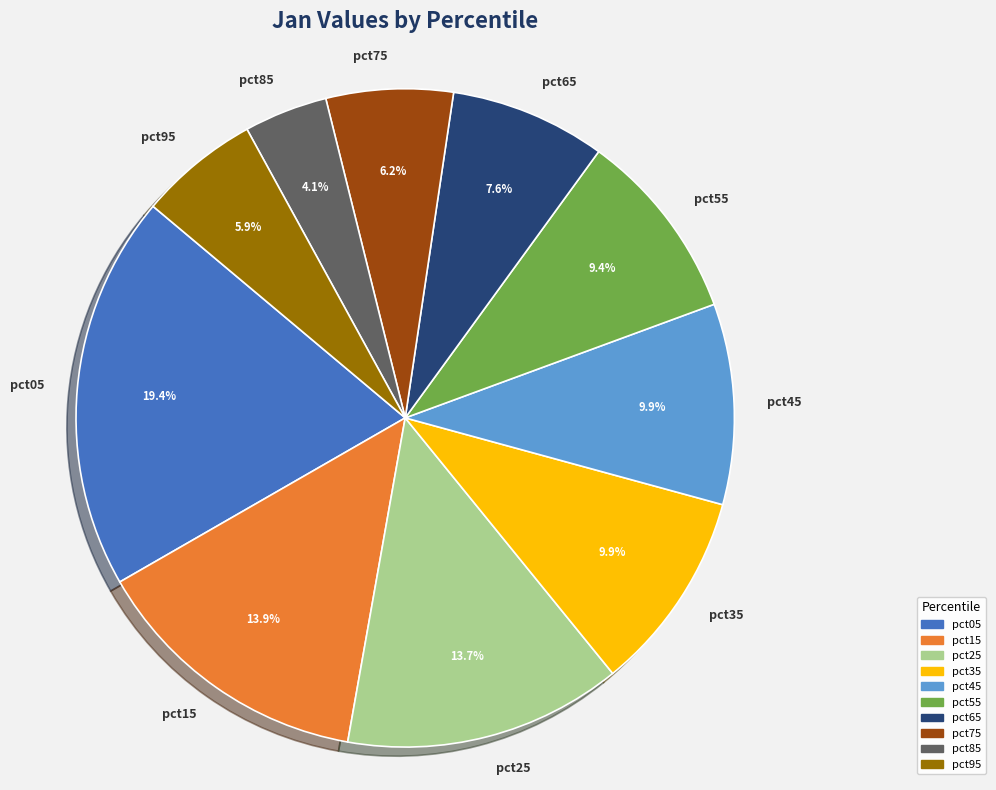

Which slice is the largest?

pct05